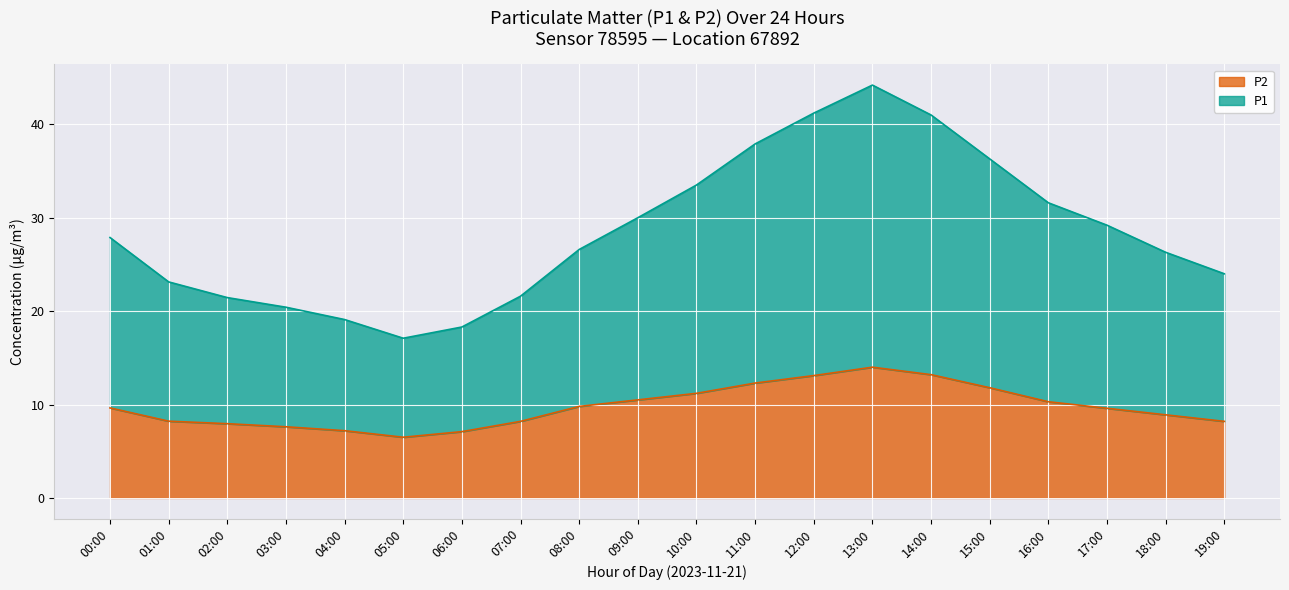

At which category is the sum across all series the highest?

13:00